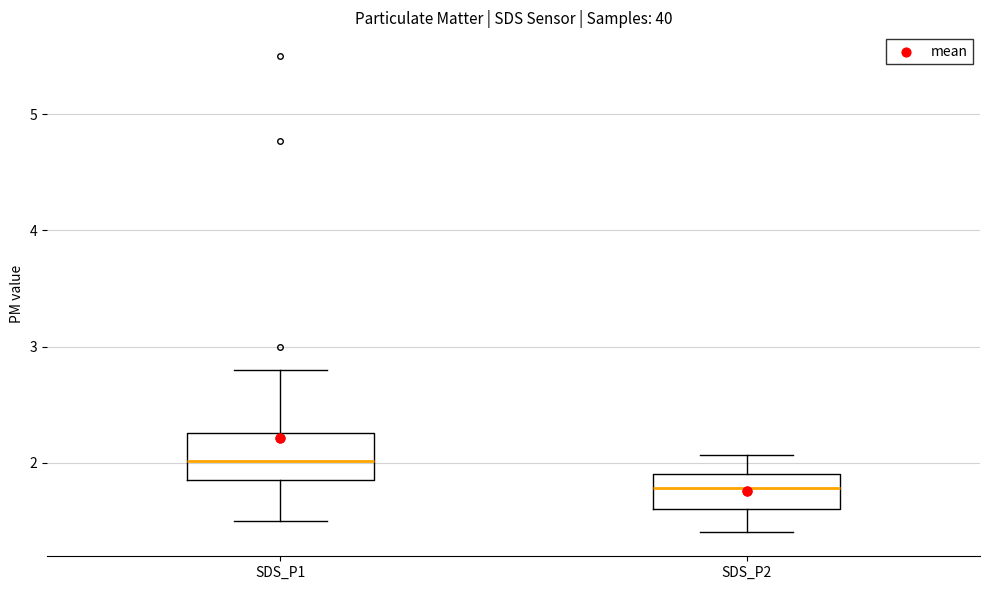

Reading left to right, transcribe this box plot: for each box, give where its median line is, the range the box spans, and where its two whiskers end, as read against the y-axis. The values are not printed on the chart, so give them approximately, as read against the axis.

SDS_P1: median 2.0, box 1.9 to 2.3, whiskers 1.5 to 2.8
SDS_P2: median 1.8, box 1.6 to 1.9, whiskers 1.4 to 2.1